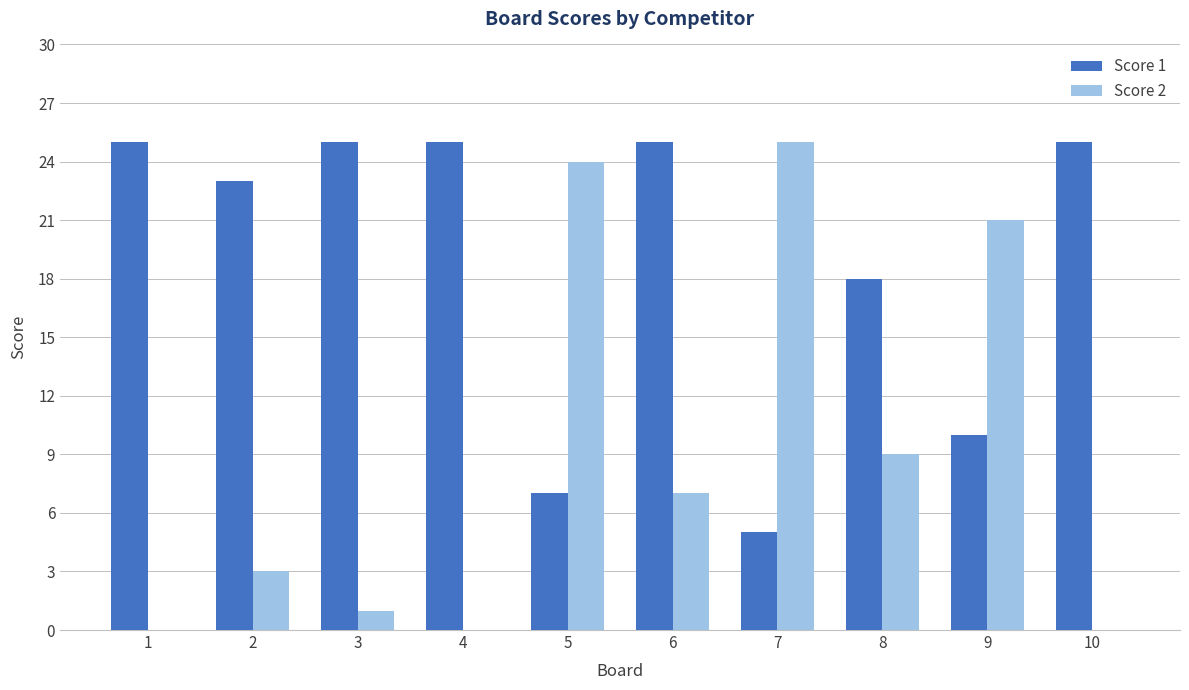

What is the highest value of the Score 2 series?

25